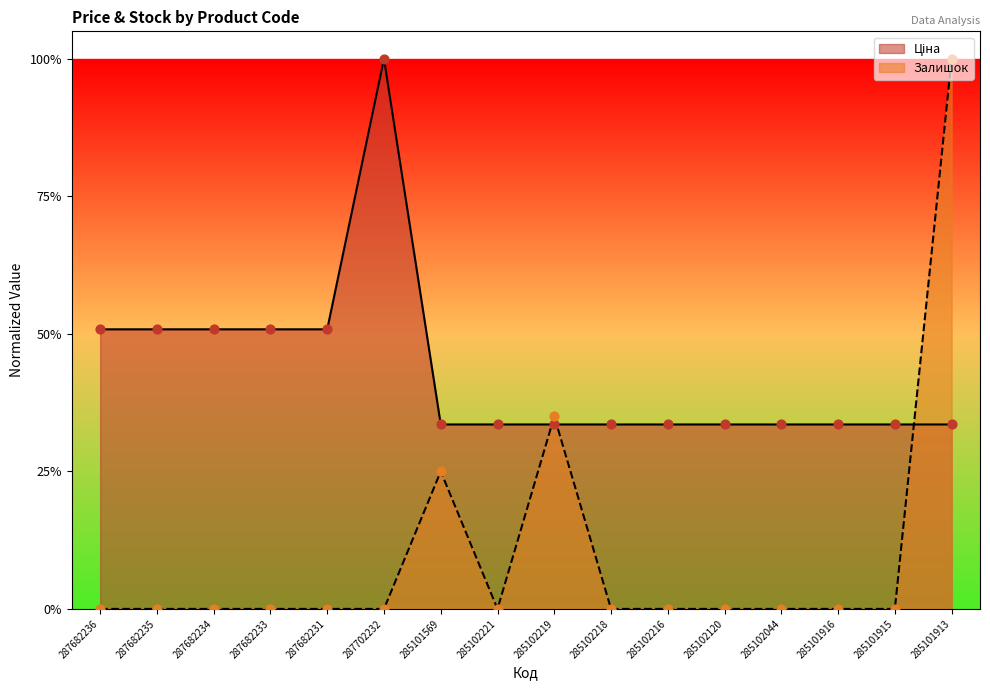

At how many categories does at least one series exceed 0?

16